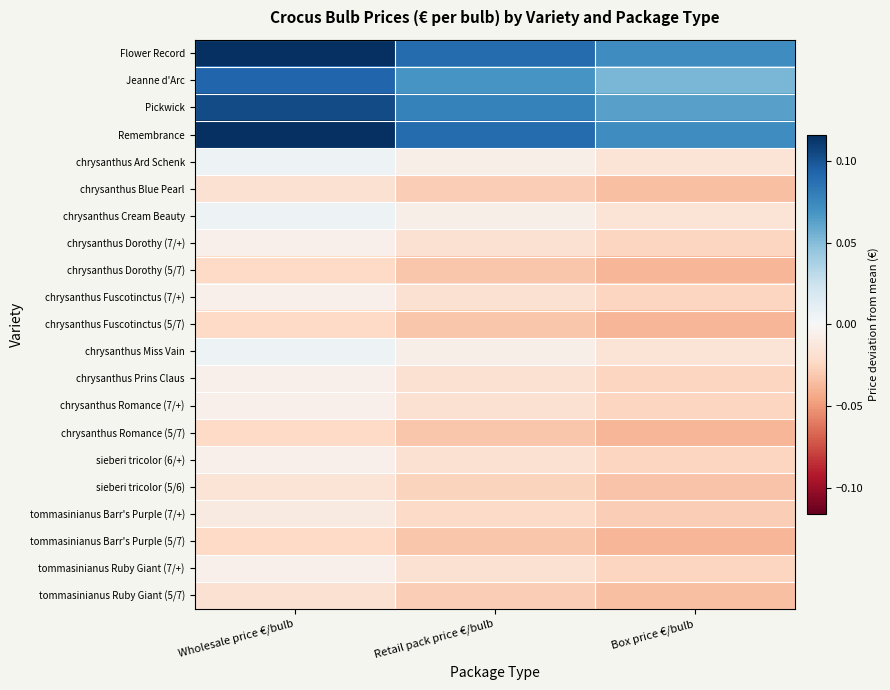

Which has a higher value, Wholesale price €/bulb or Retail pack price €/bulb?

Wholesale price €/bulb